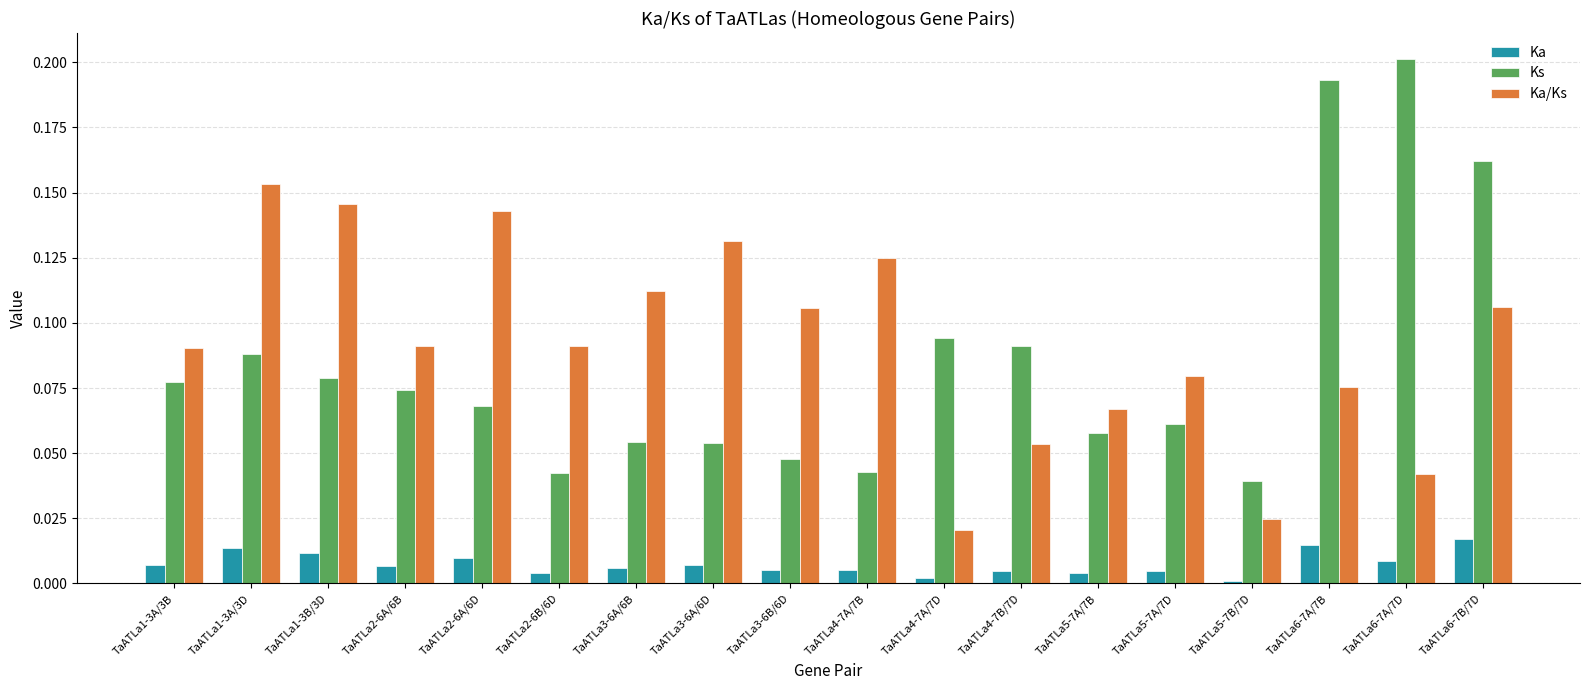

The Ks series shows 0.2 at TaATLa6-7A/7B. True or false?

True